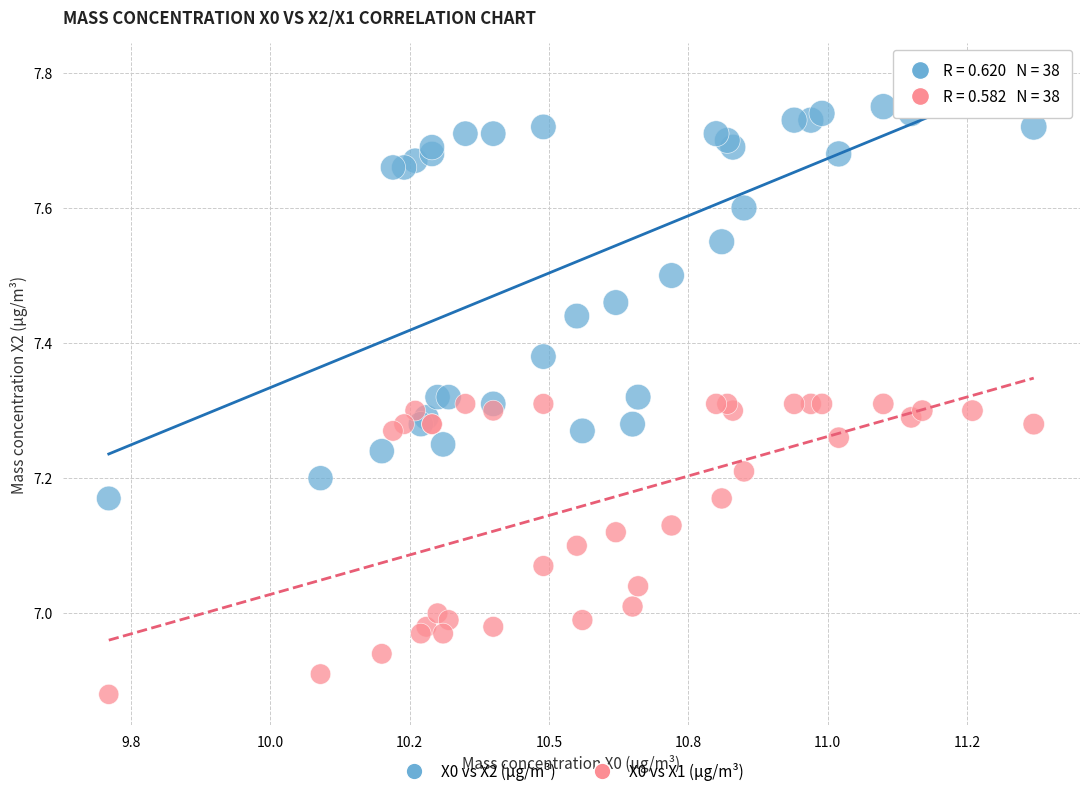

Which series reaches the minimum Y coordinate?

X0 vs X1 (μg/m³)